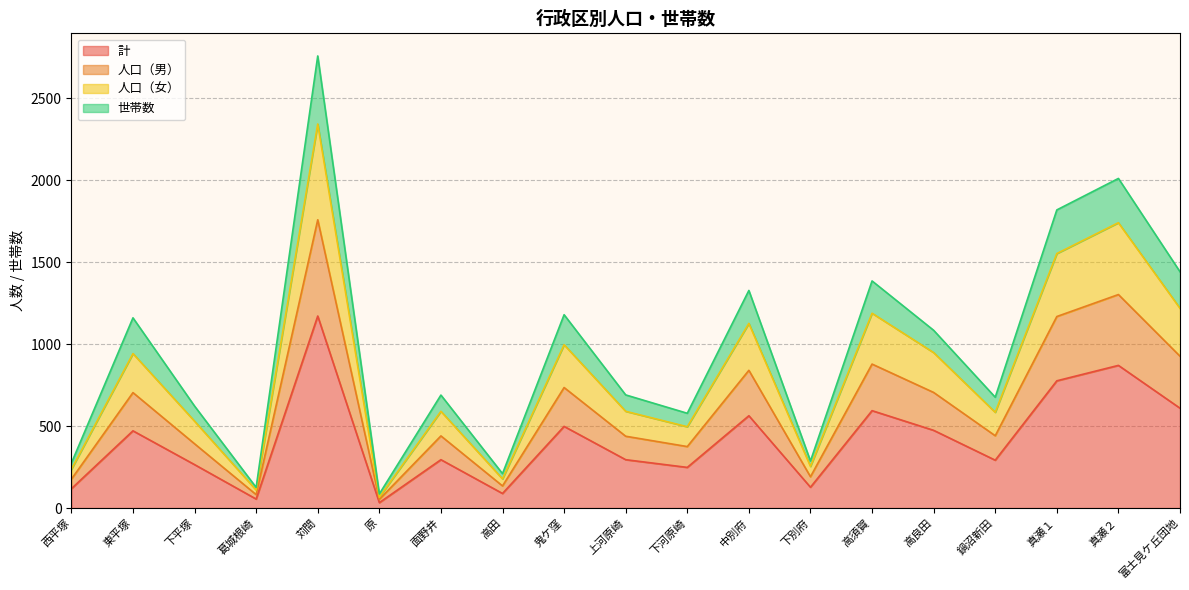

What is the total value across all series at 原?

86